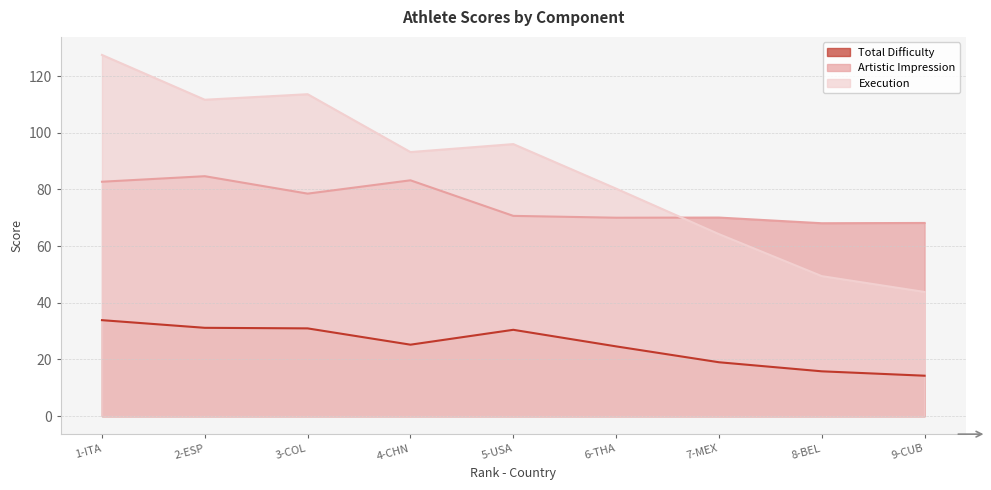

What is the label of the 8th point from the right?

2-ESP